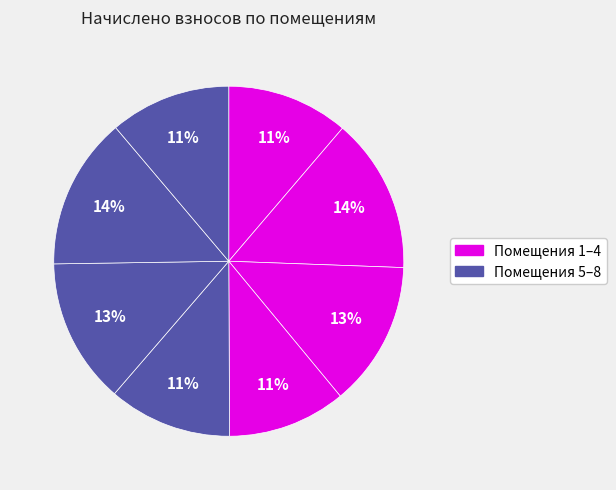

Which slice is the largest?

2